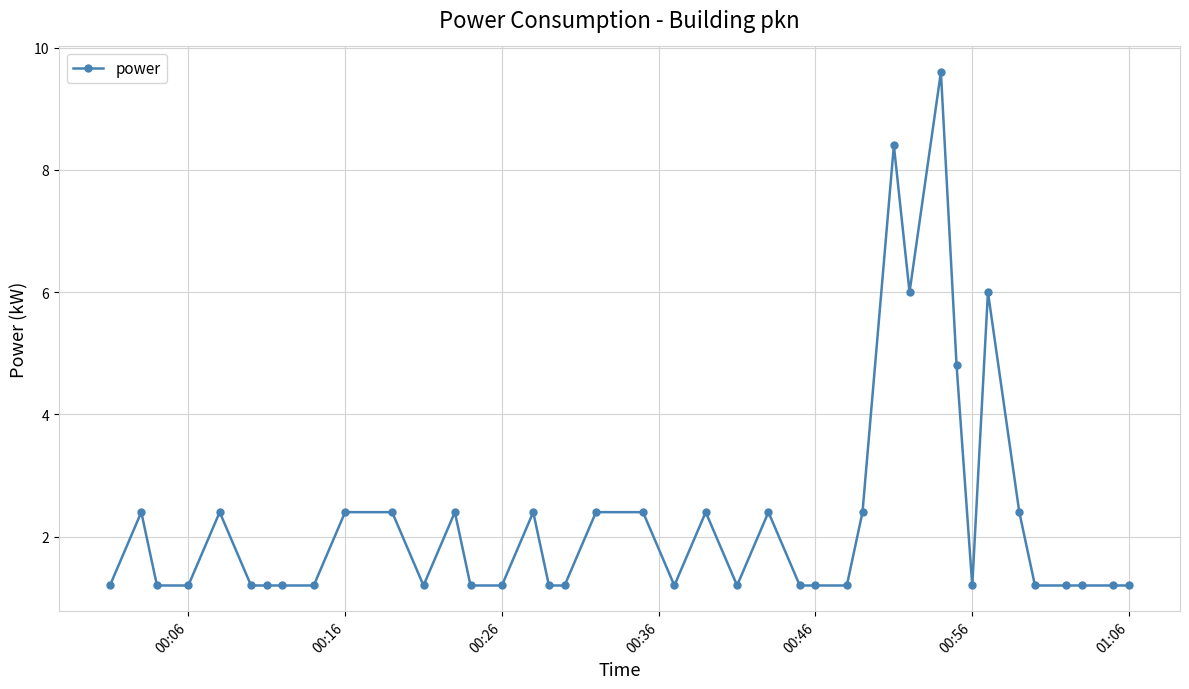

What is the difference between the maximum and minimum values?

8.4